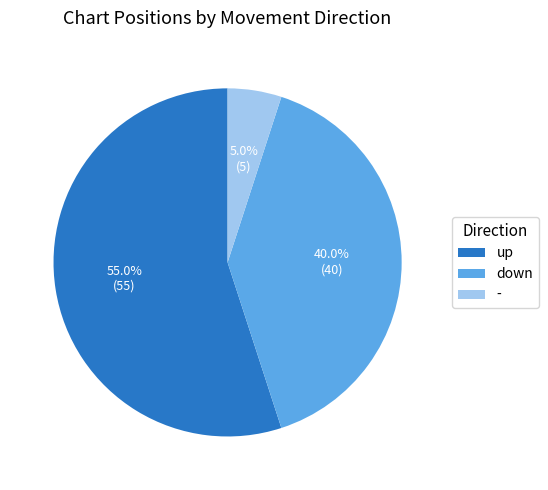

Is the sum of down and up greater than half?

Yes